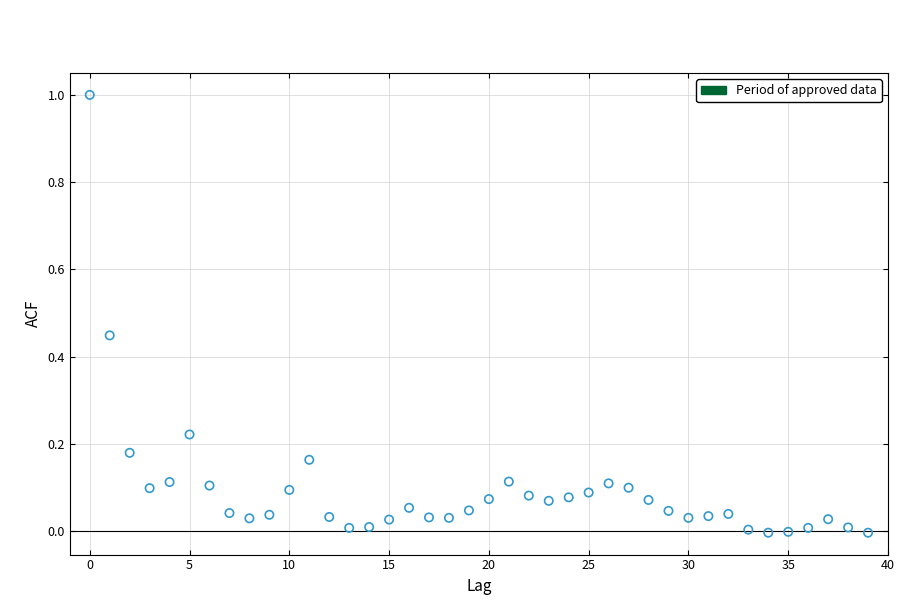

What is the range of Y values (max minus min)?

1.0